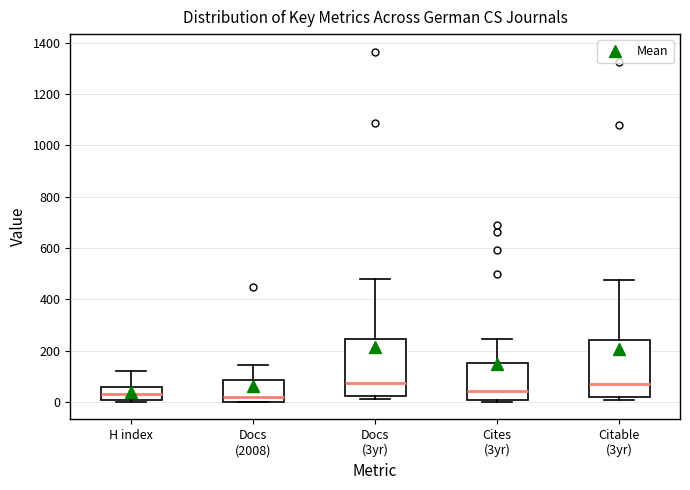

Where does the median line of the box for Citable (3yr) sit on the y-axis? The values are not printed on the chart, so give them approximately, as read against the axis.

60